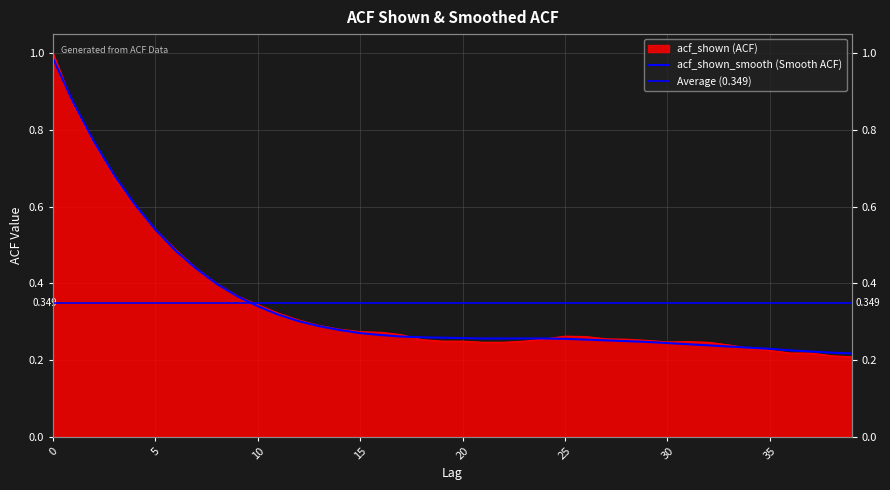

How many times do acf_shown_smooth and acf_shown cross each other?

4